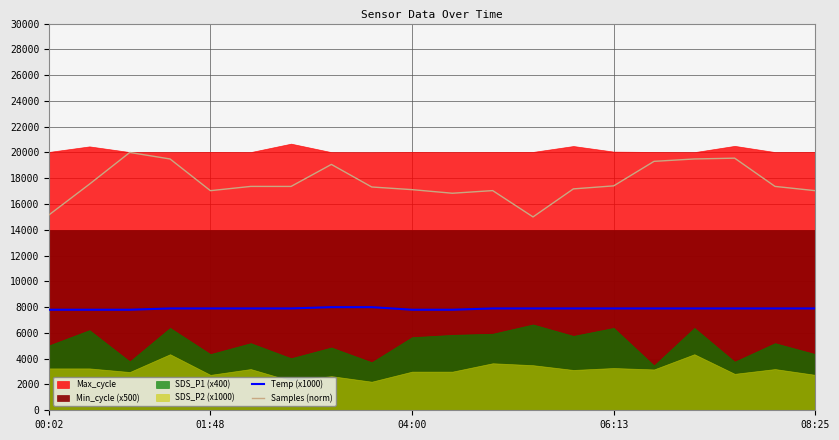

True or false: Samples (norm) and Temp (x1000) intersect in this chart.

False